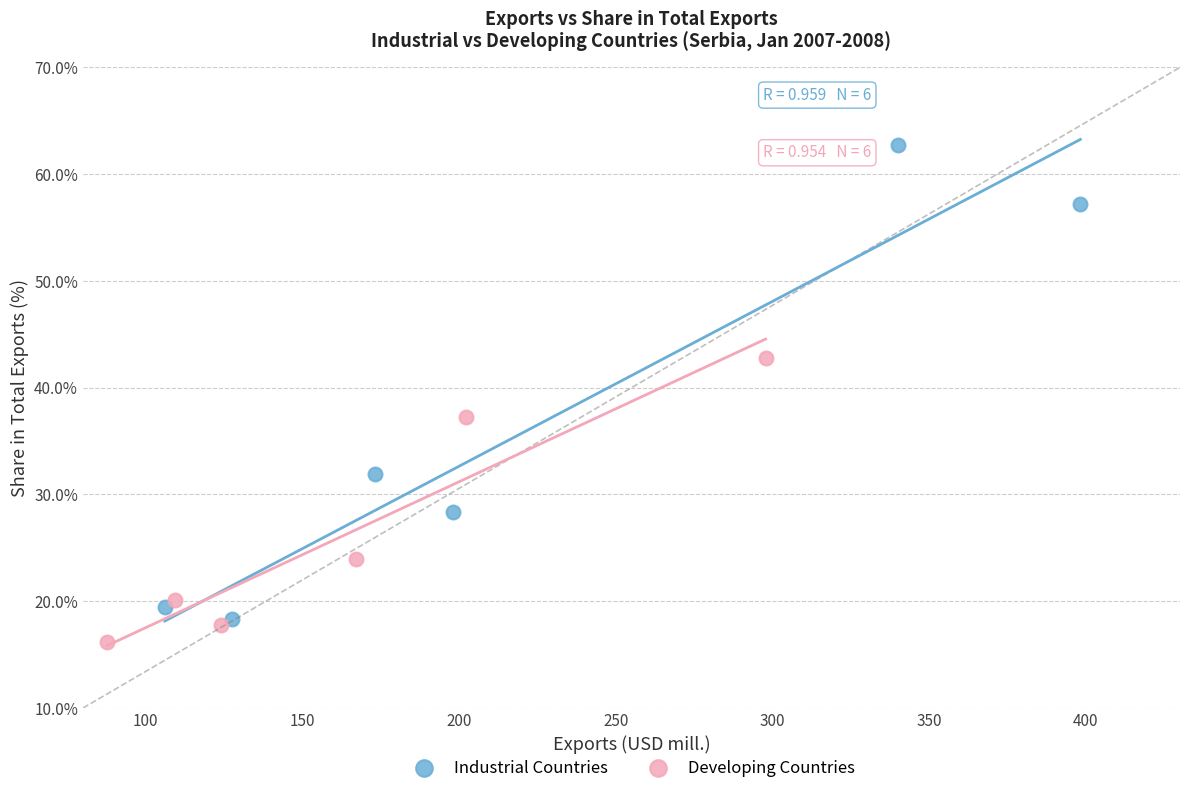

Which series contains the highest Y value?

Industrial Countries